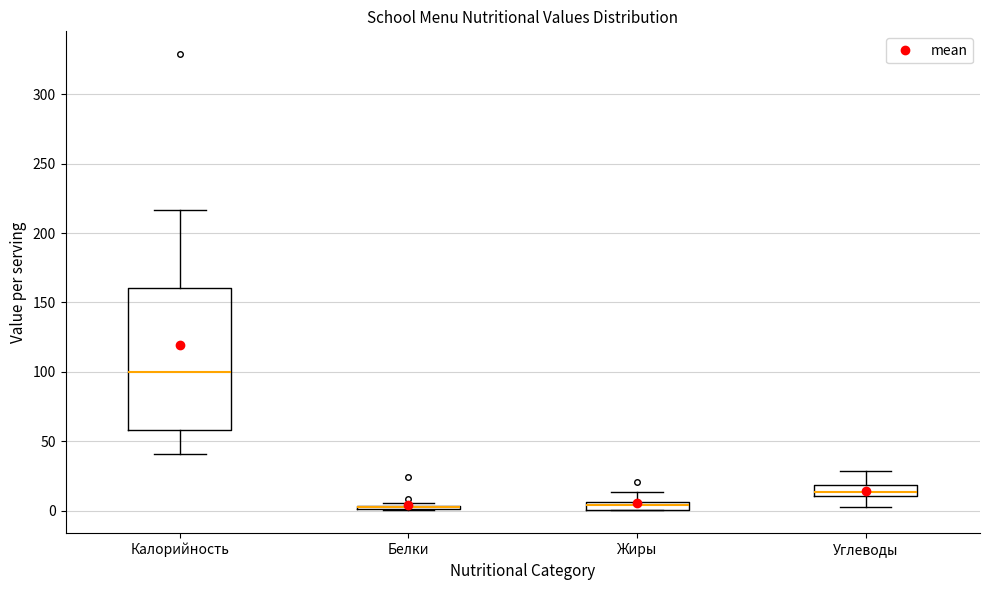

Where does the upper whisker of the box for Жиры end on the y-axis? The values are not printed on the chart, so give them approximately, as read against the axis.

15